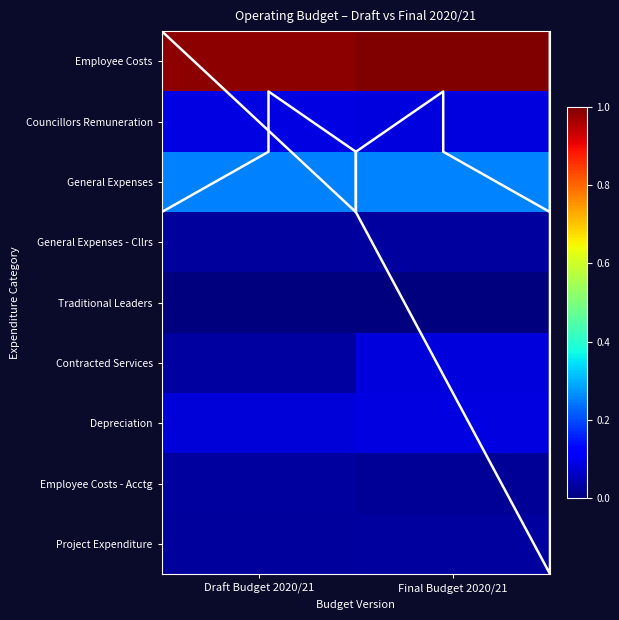

At Draft Budget 2020/21, list the series in order from largest to smallest.

Employee Costs, General Expenses, Councillors Remuneration, Depreciation, General Expenses - Cllrs, Project Expenditure, Employee Costs - Acctg, Contracted Services, Traditional Leaders